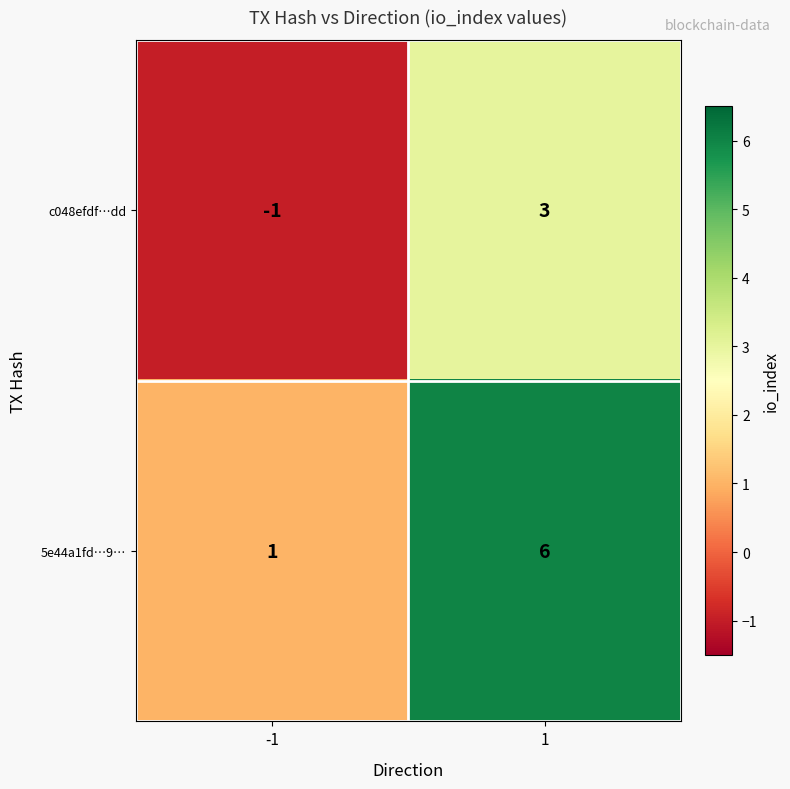

What is the highest value of the c048efdf…dd series?

3